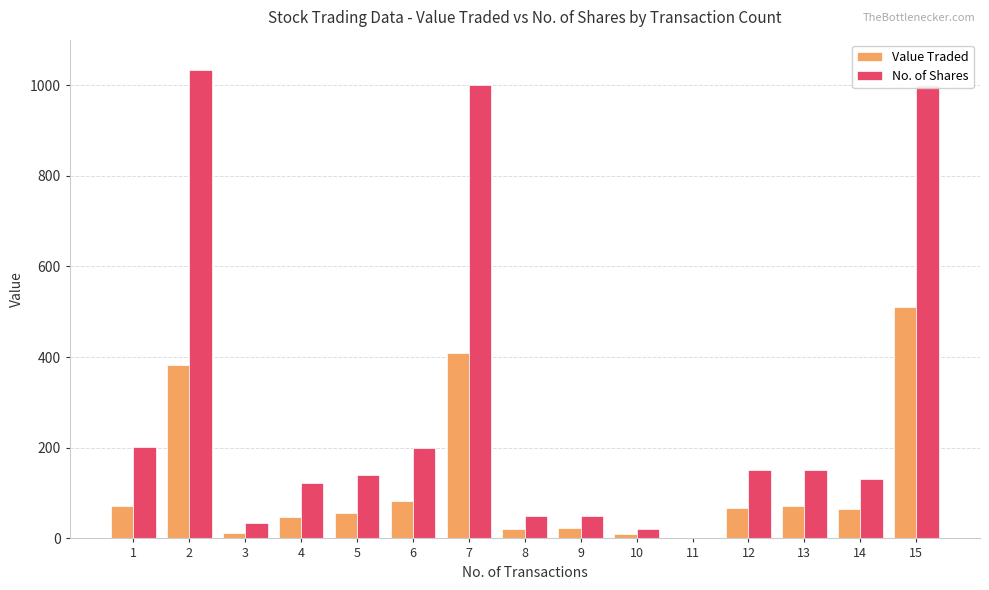

Count the number of data series in this chart.

2